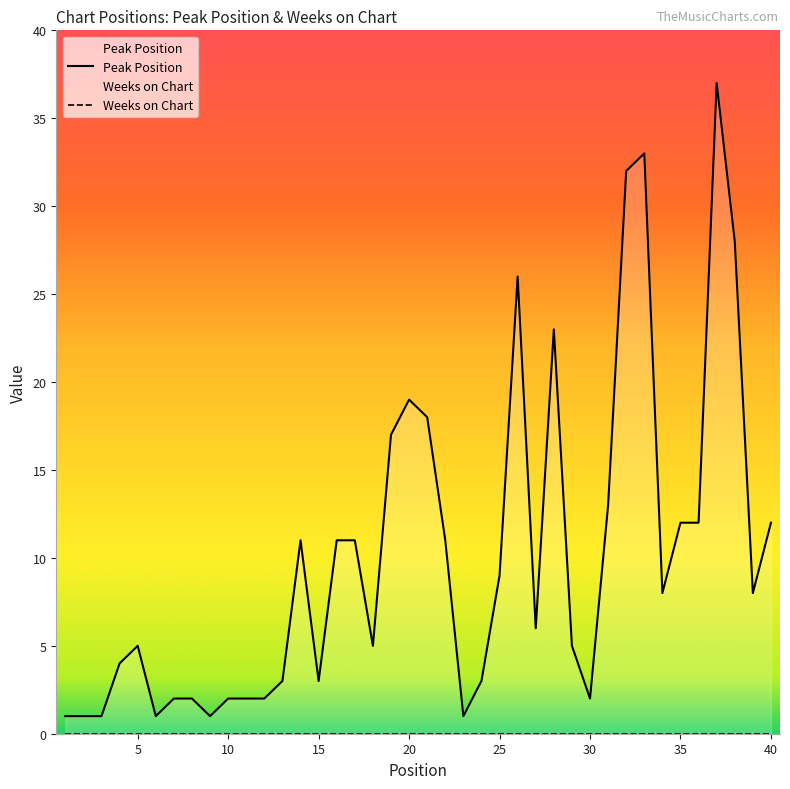

What is the difference between the second highest and minimum values?

32